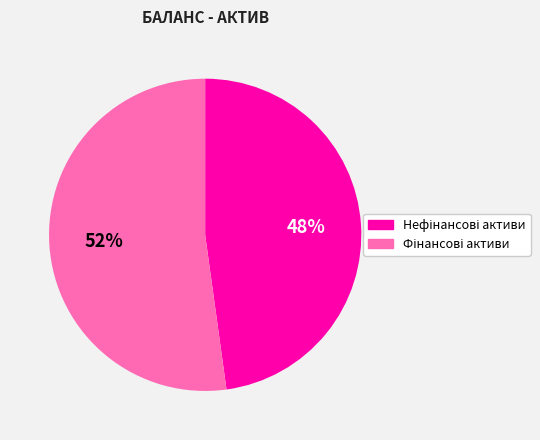

Does any single category account for the majority?

Yes